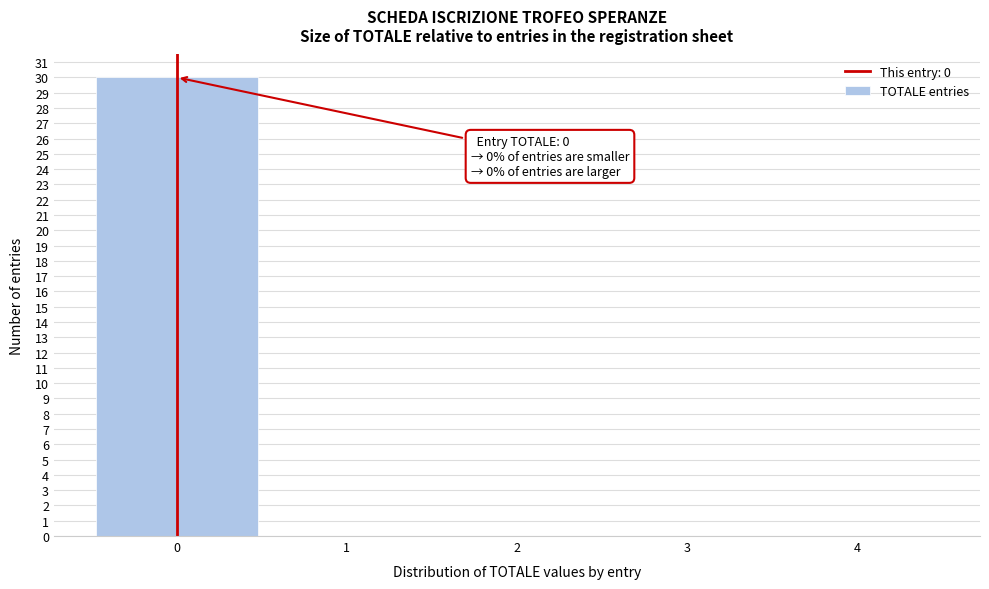

Over which range of the x-axis is the bar tallest?

-0.5 to 0.5